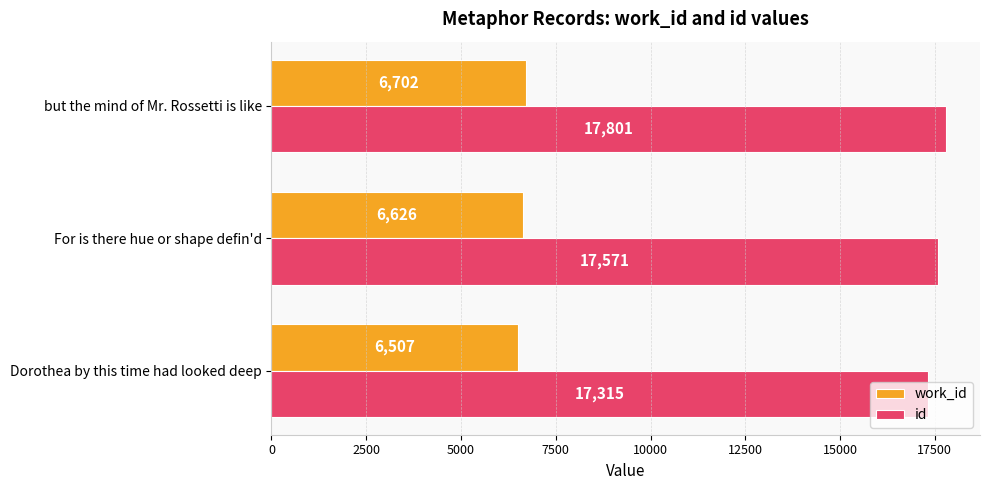

Which series has the widest spread of values?

id